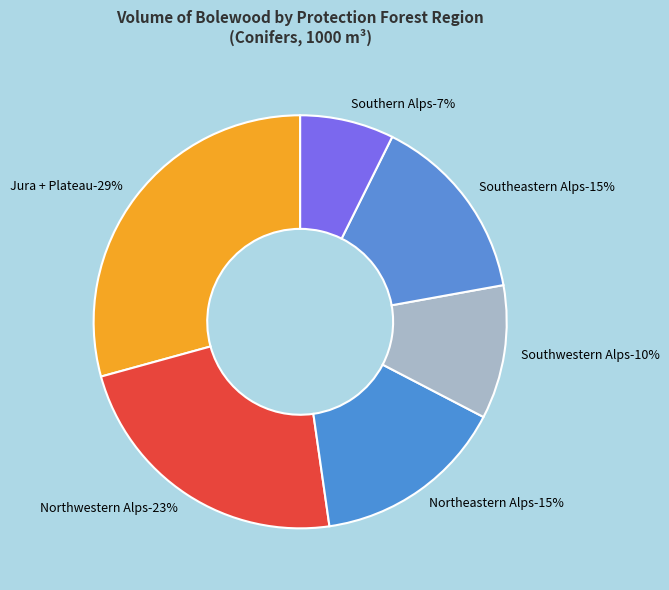

To the nearest percent, what is the difference between the largest and smallest slice percentages?

22%